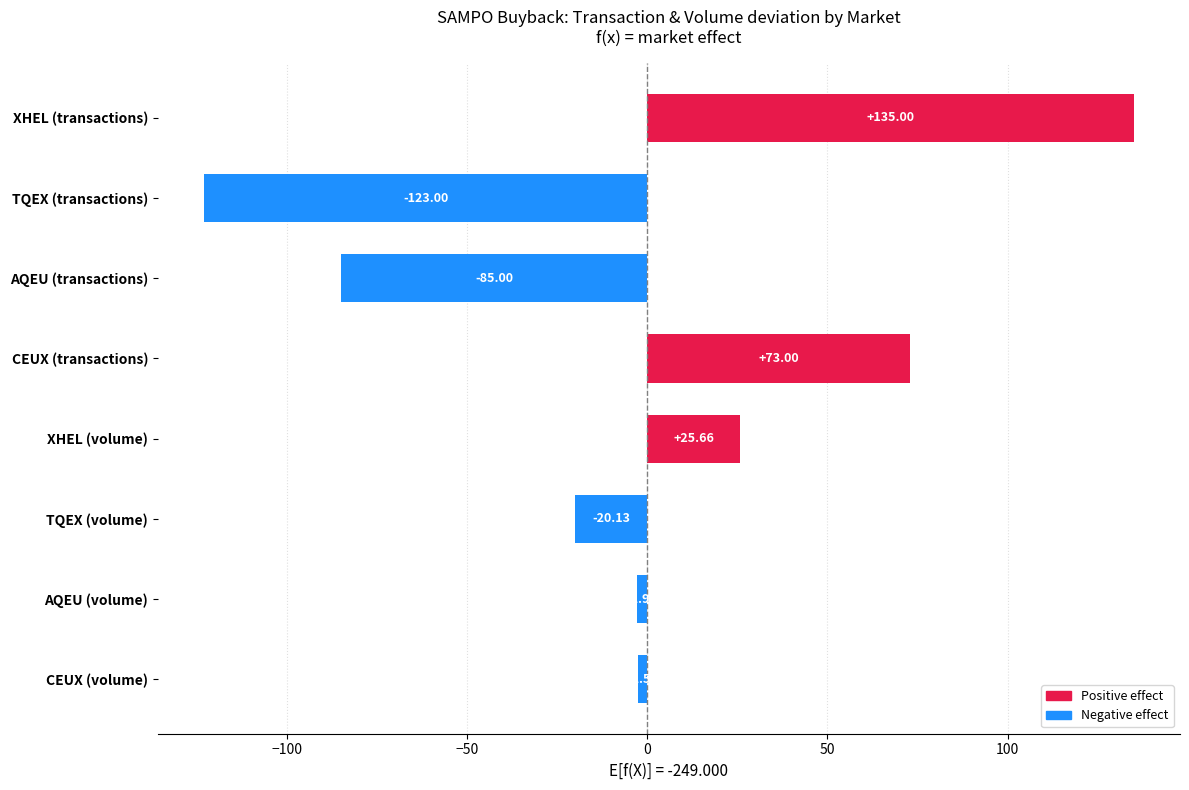

What is the label of the 6th bar from the top?

TQEX (volume)